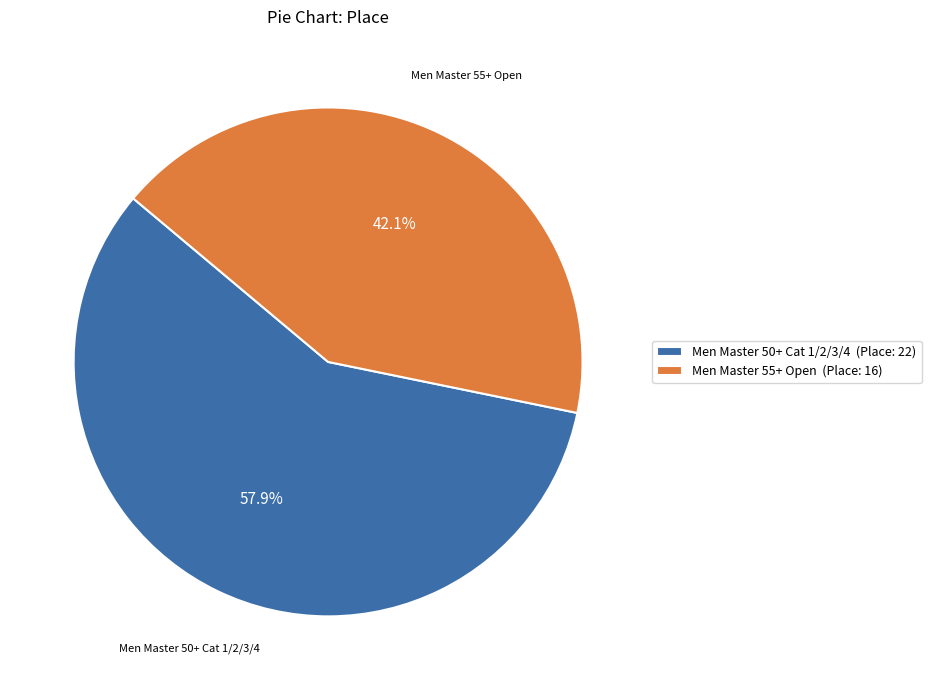

Rank the categories by value from highest to lowest.

Men Master 50+ Cat 1/2/3/4, Men Master 55+ Open